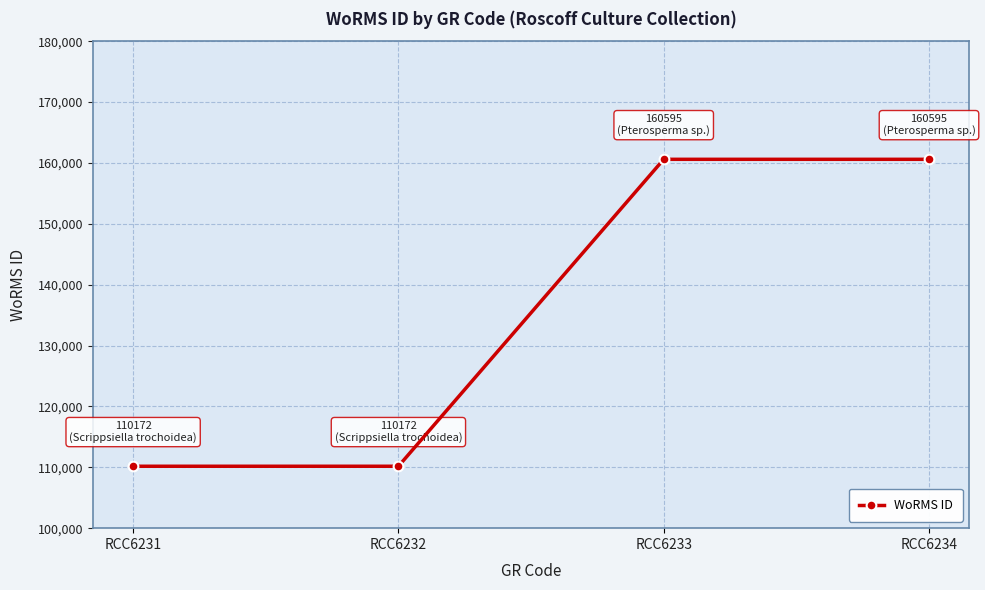

What is the smallest value displayed?

110172